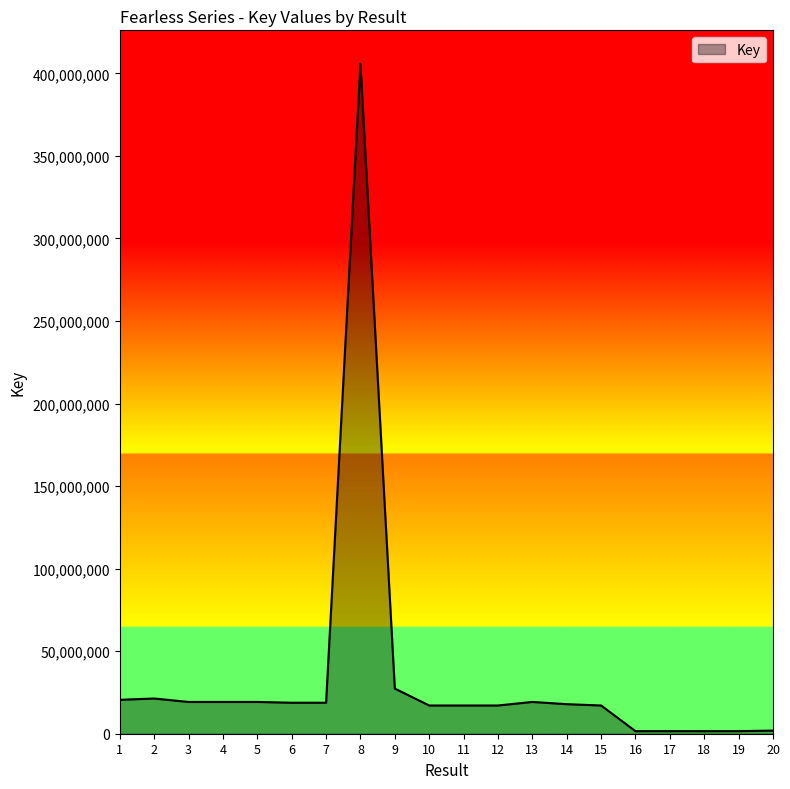

What is the difference between the maximum and minimum values?

404221374